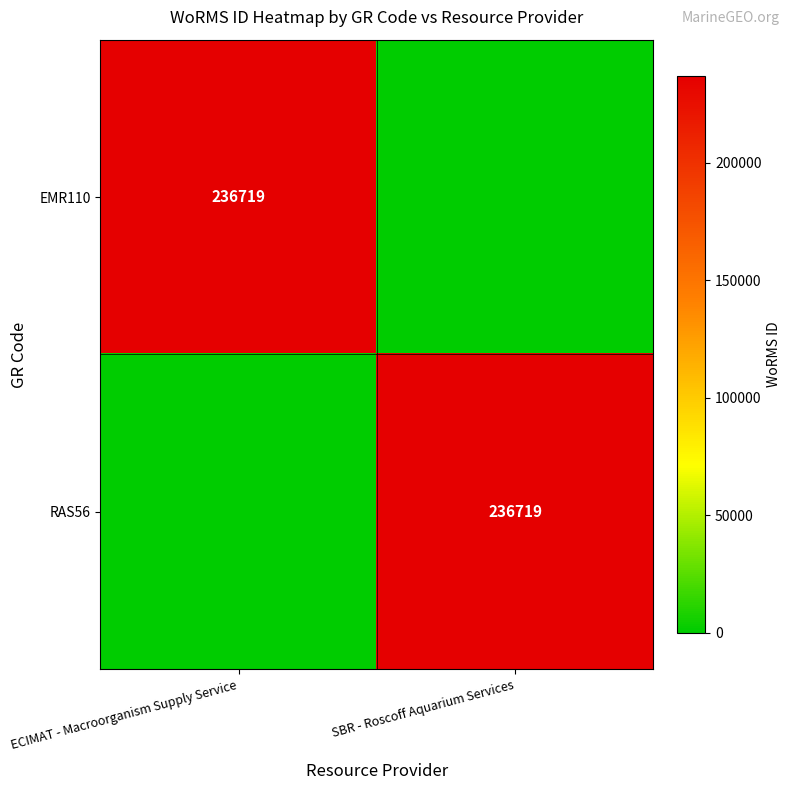

True or false: RAS56 has a value of 236719 at SBR - Roscoff Aquarium Services.

True